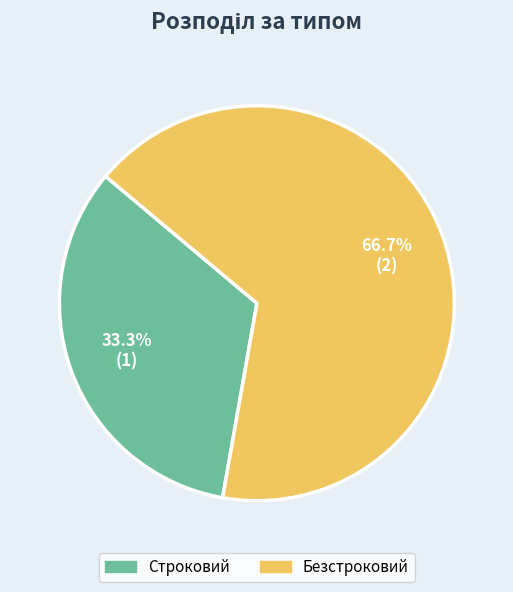

Which category has the biggest portion of the pie?

Безстроковий